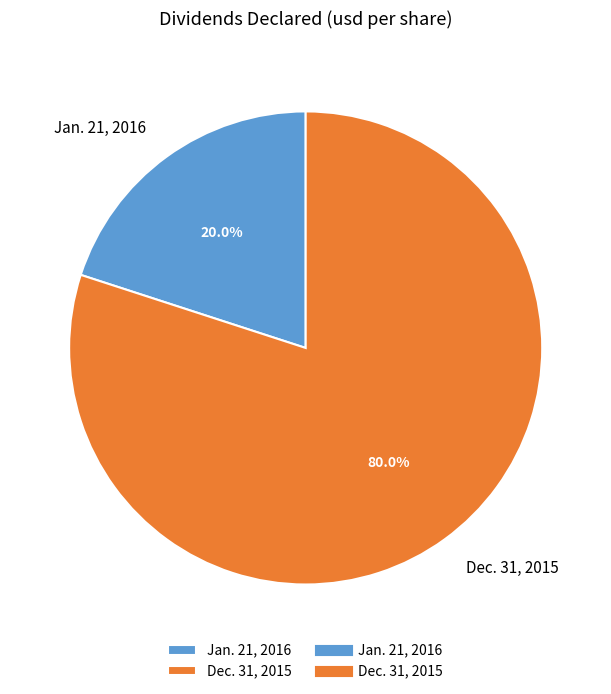

What is the largest slice in the pie chart?

Dec. 31, 2015